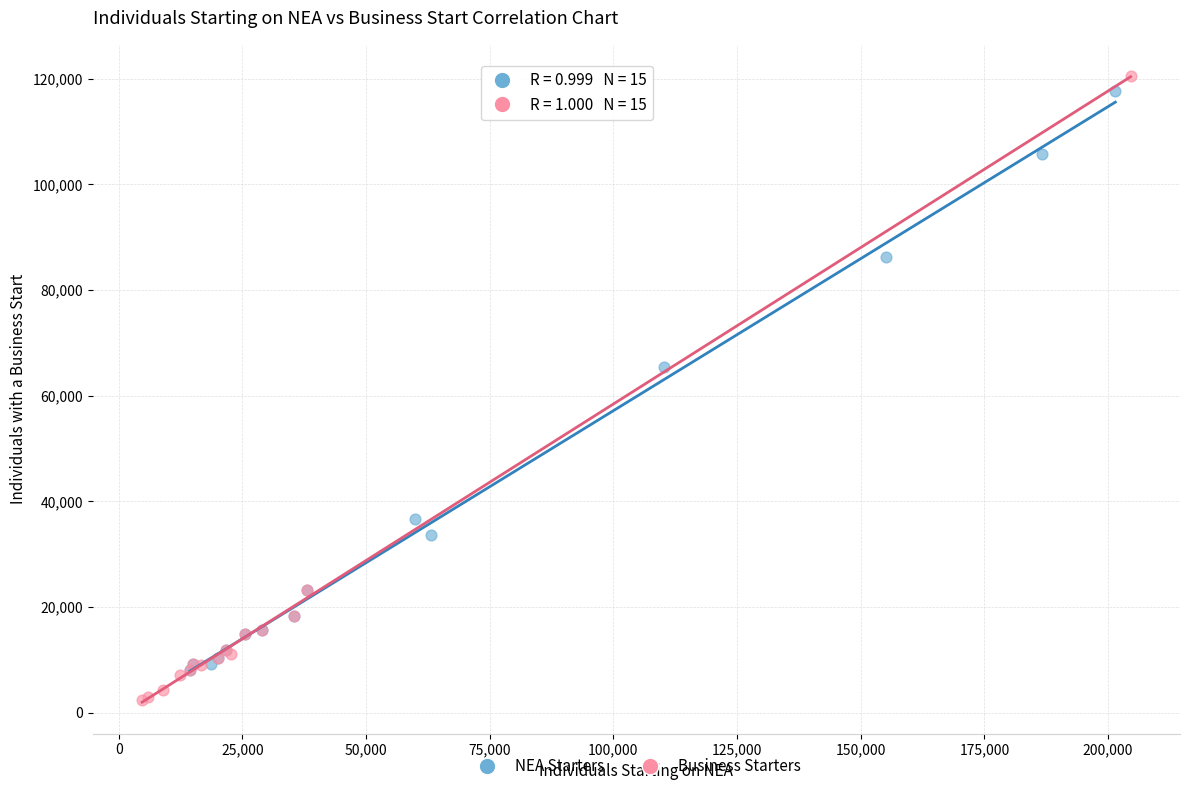

What are all the series names shown in the legend?

NEA Starters, Business Starters